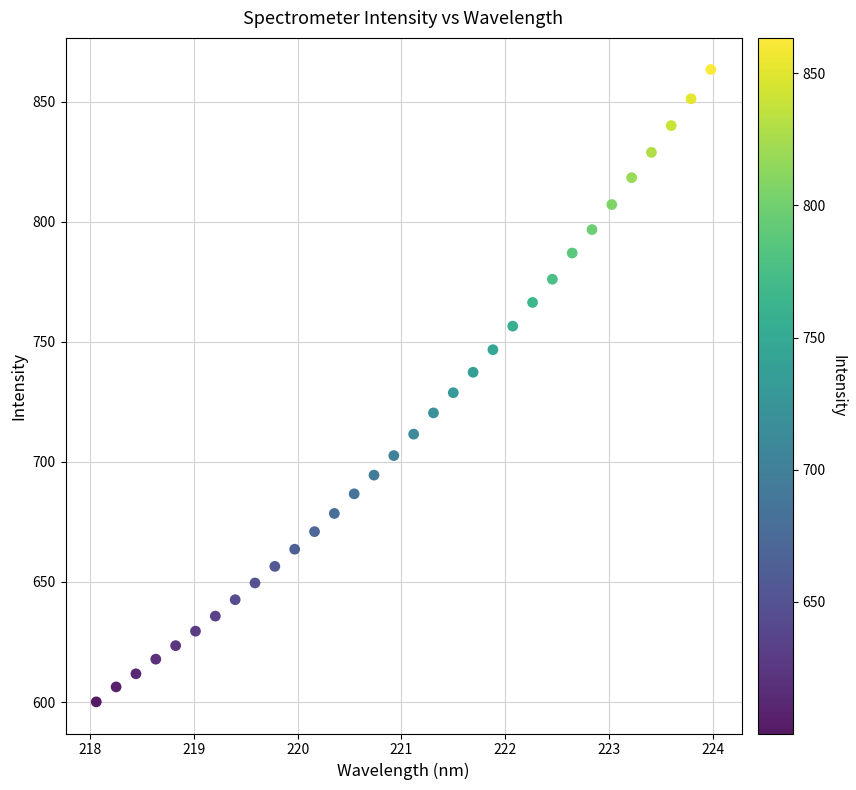

What is the range of Y values (max minus min)?

263.4